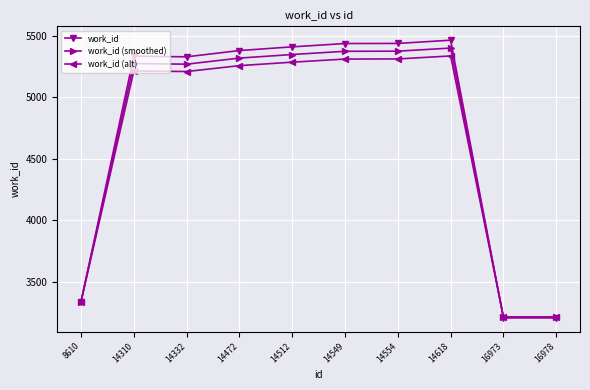

List the series in order of their peak value, lowest first.

work_id (alt), work_id (smoothed), work_id